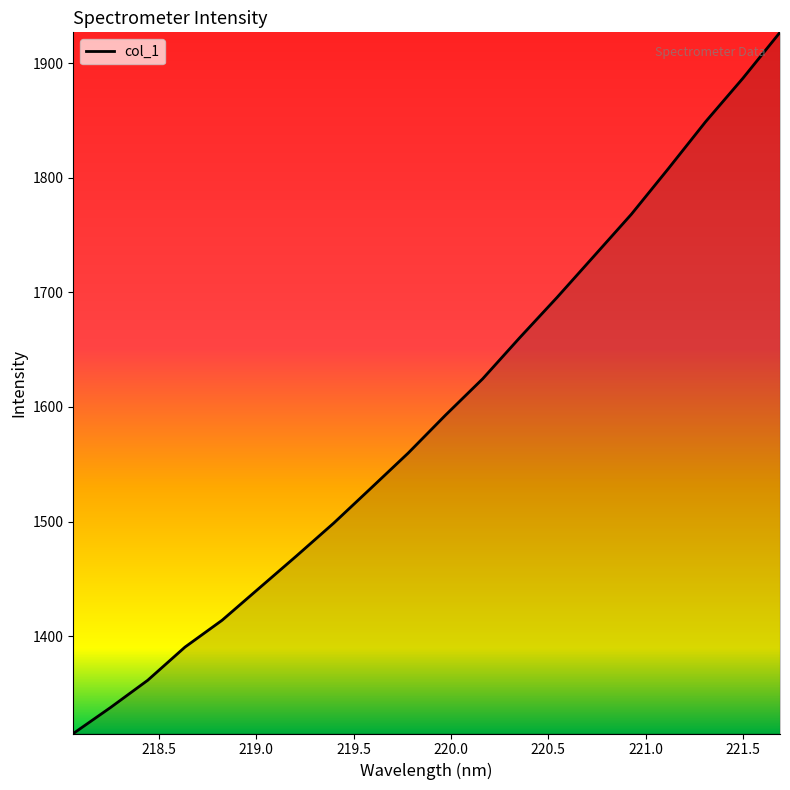

What is the maximum value shown in the chart?

1926.8